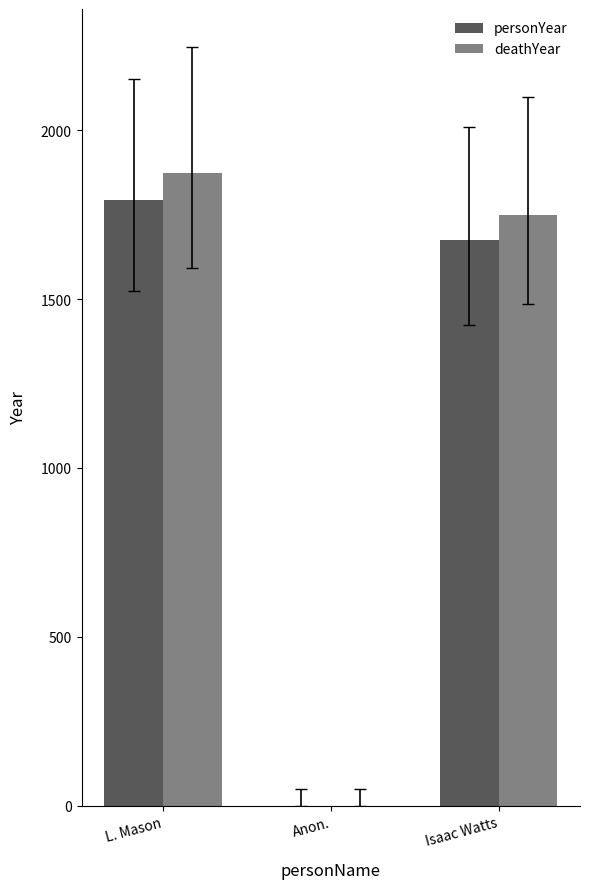

List the series in order of their overall mean, highest first.

deathYear, personYear